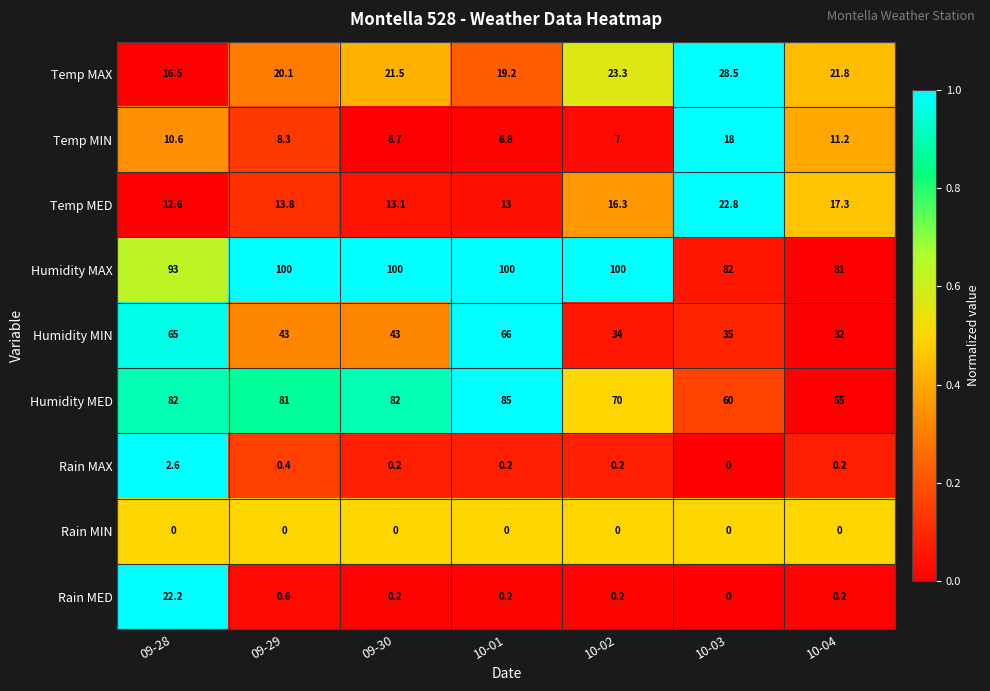

What is the difference between the maximum and minimum values in the Temp MAX series?

12.0